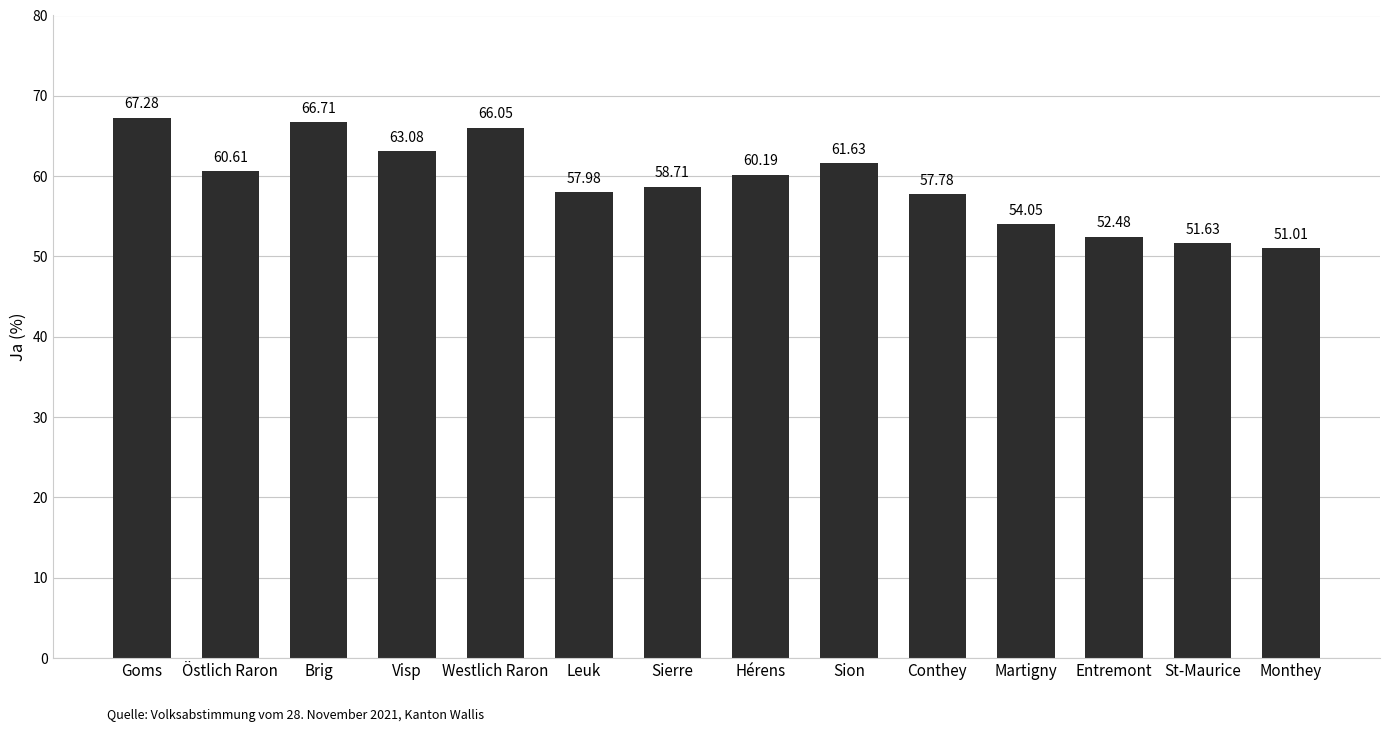

What position from the left is Sion?

9